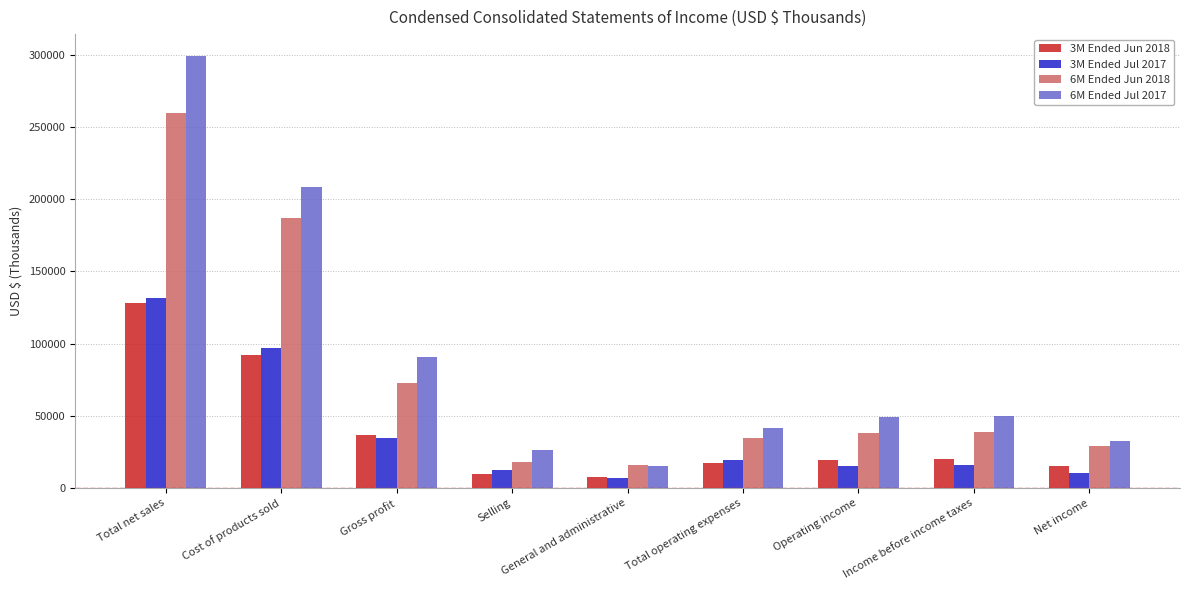

What are all the series names shown in the legend?

3M Ended Jun 2018, 3M Ended Jul 2017, 6M Ended Jun 2018, 6M Ended Jul 2017